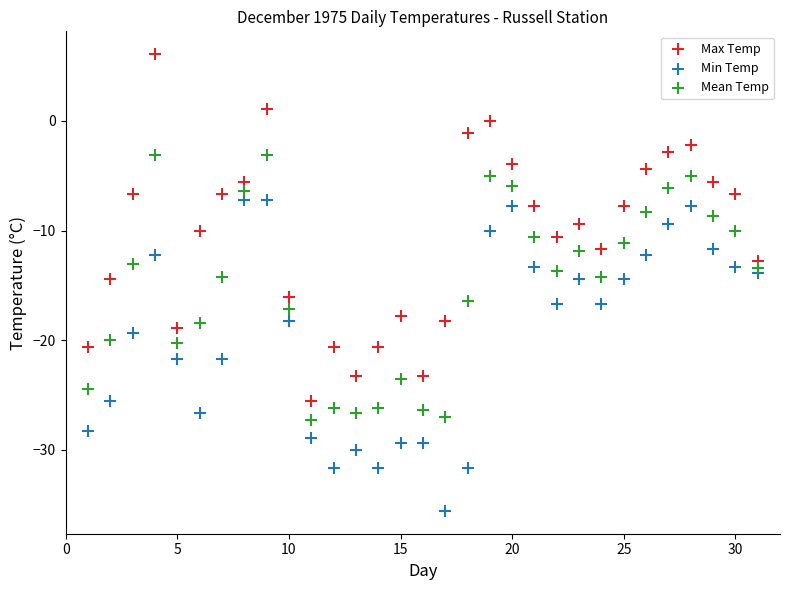

Which series contains the highest Y value?

Max Temp